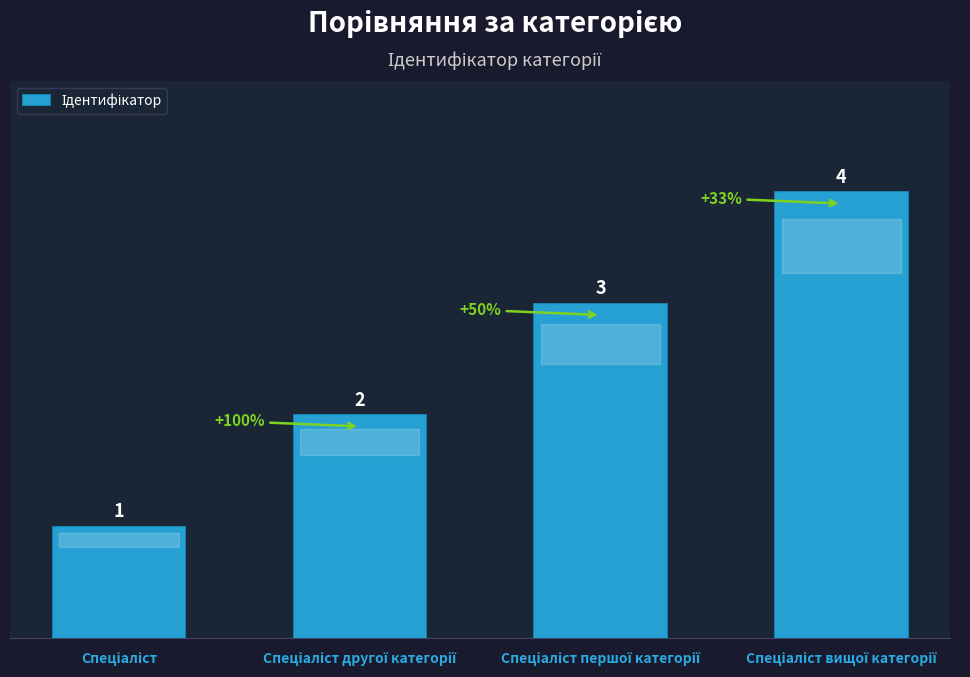

What is the value of the 4th bar from the left?

4